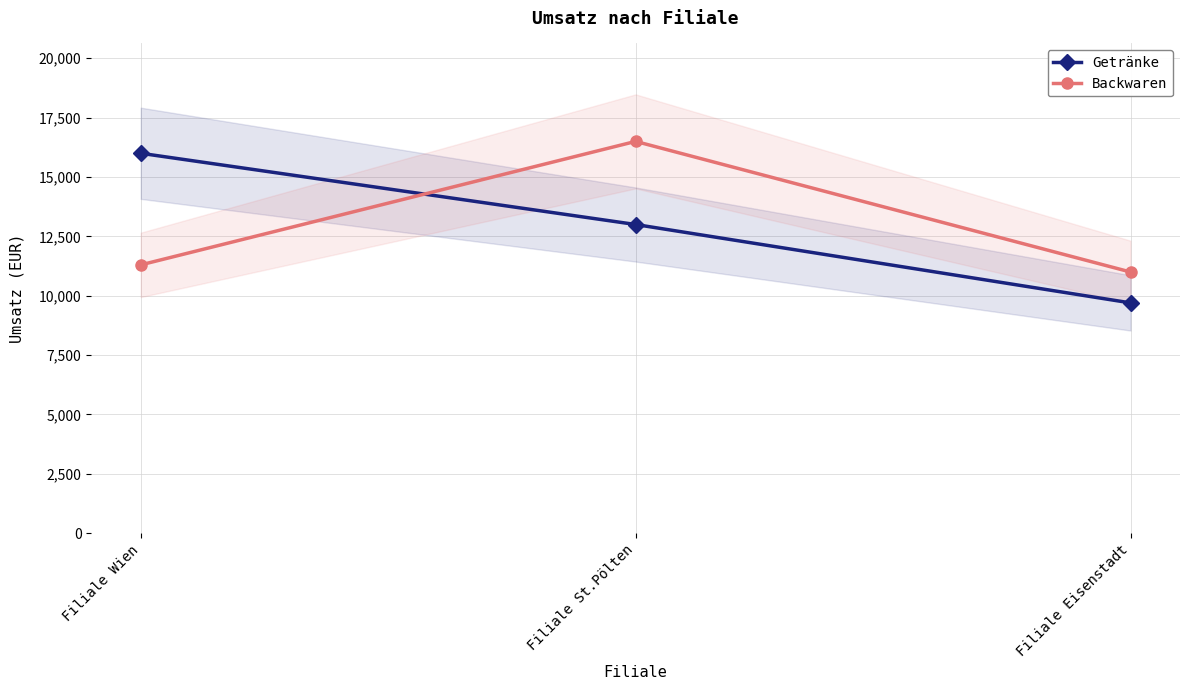

Reading left to right, what are all the values shown in this chart?

Getränke: Filiale Wien=16000	Filiale St.Pölten=13000	Filiale Eisenstadt=9700
Backwaren: Filiale Wien=11300	Filiale St.Pölten=16500	Filiale Eisenstadt=11000